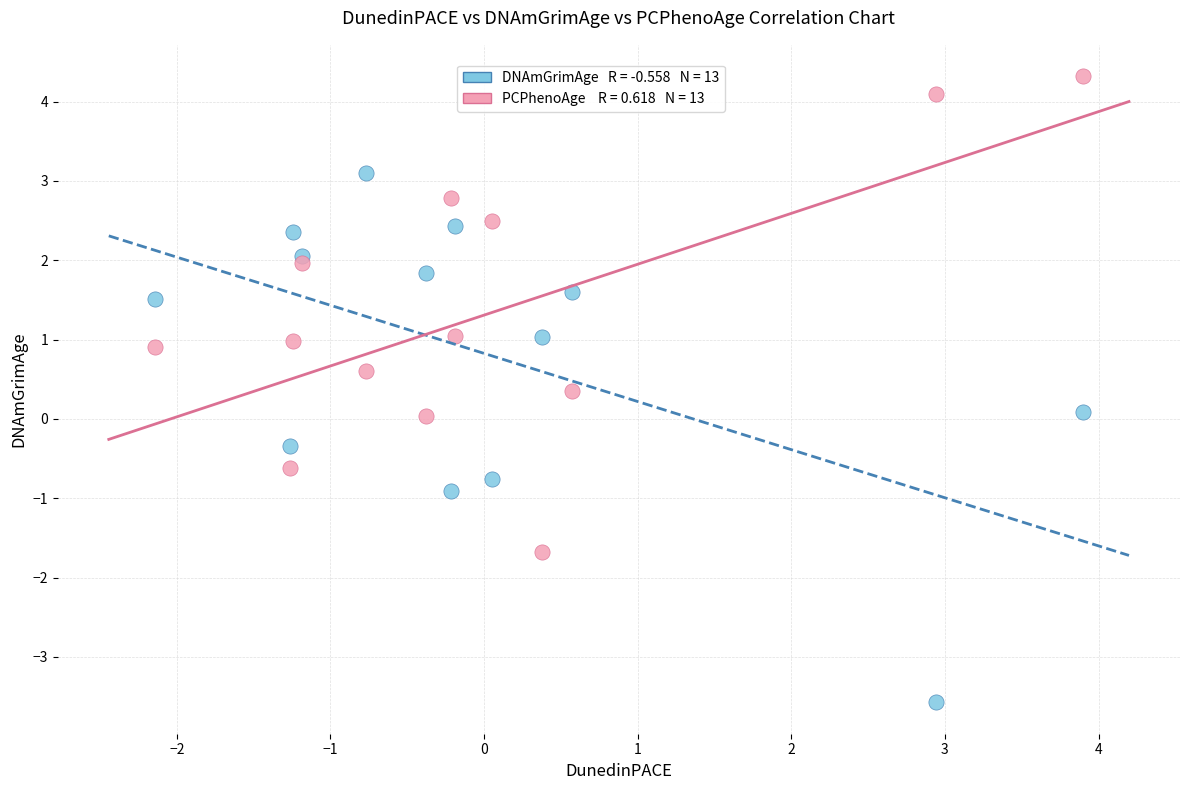

Across all data points, what is the range of Y values (max minus min)?

7.9